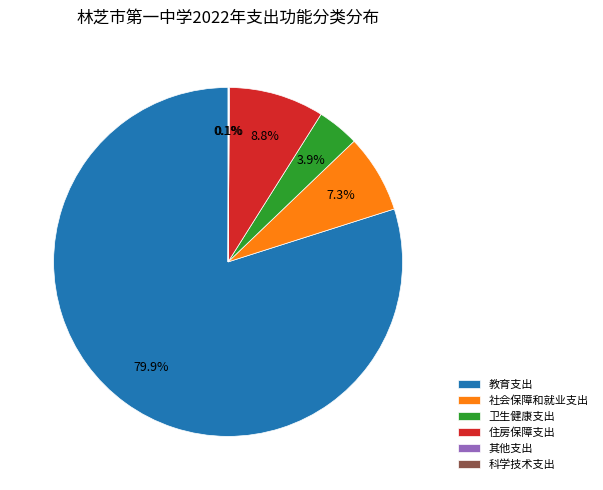

Does 教育支出 represent more than half of the total?

Yes